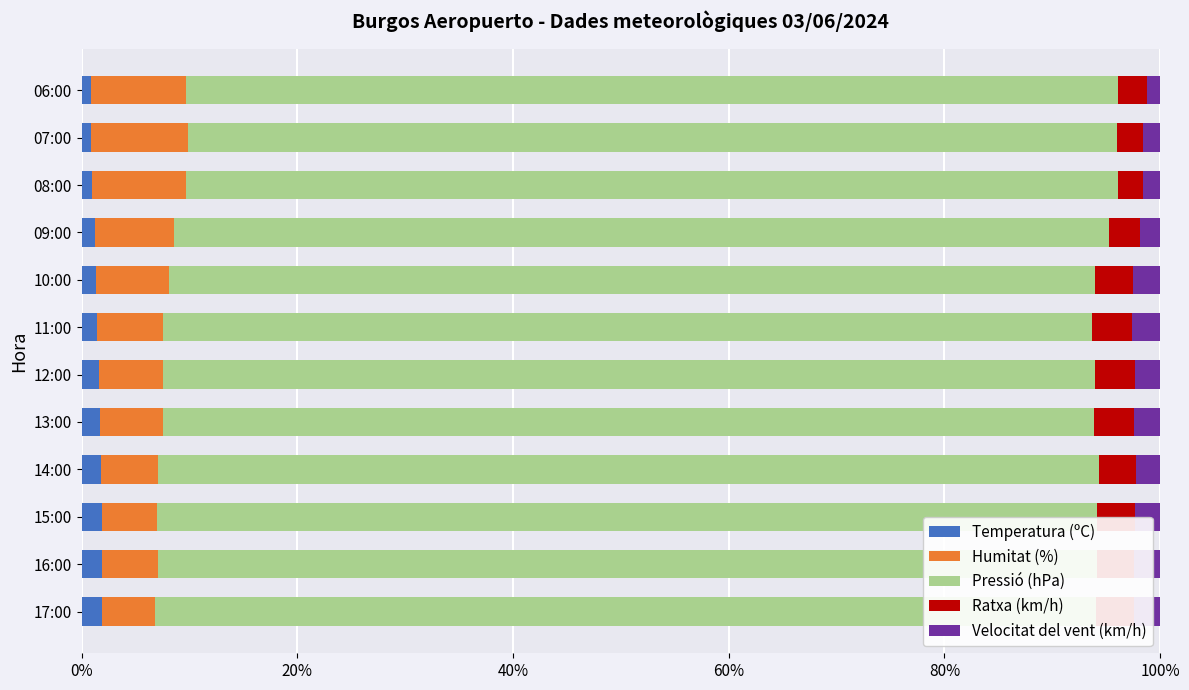

Count the number of categories in the chart.

12